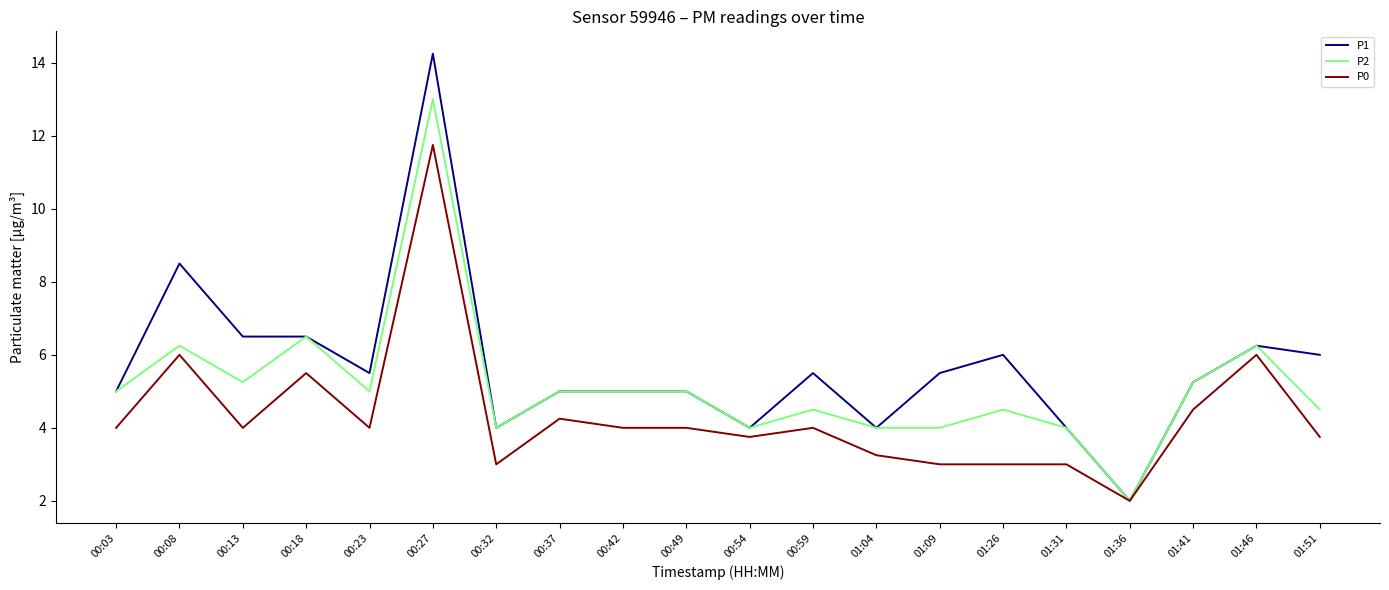

What are all the series names shown in the legend?

P1, P2, P0